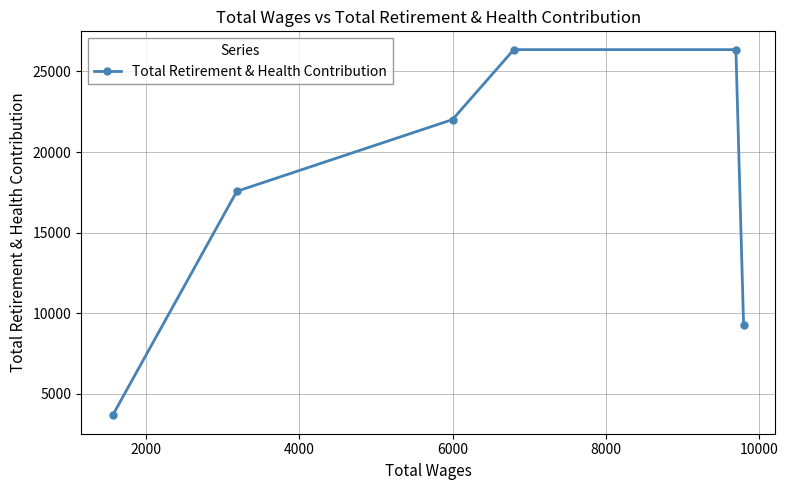

What is the greatest value displayed?

26347